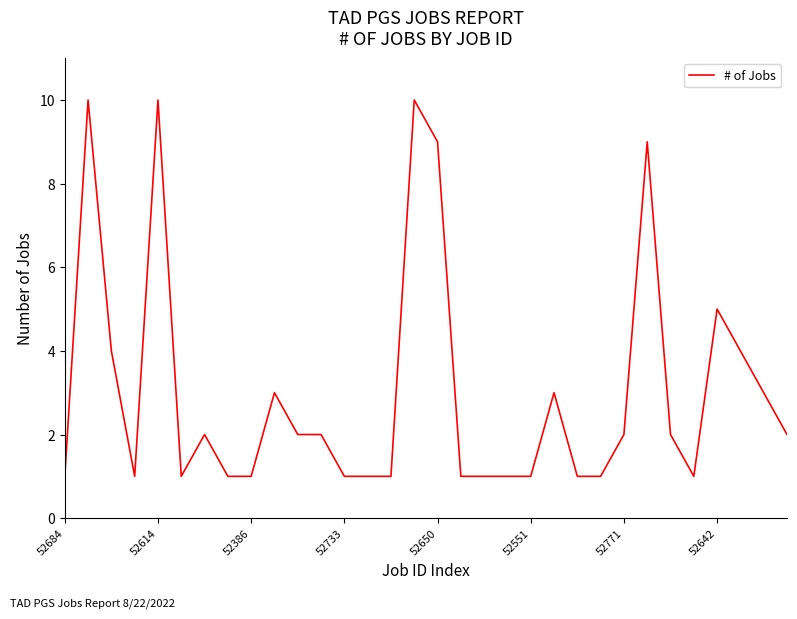

What is the difference between the maximum and minimum values?

9